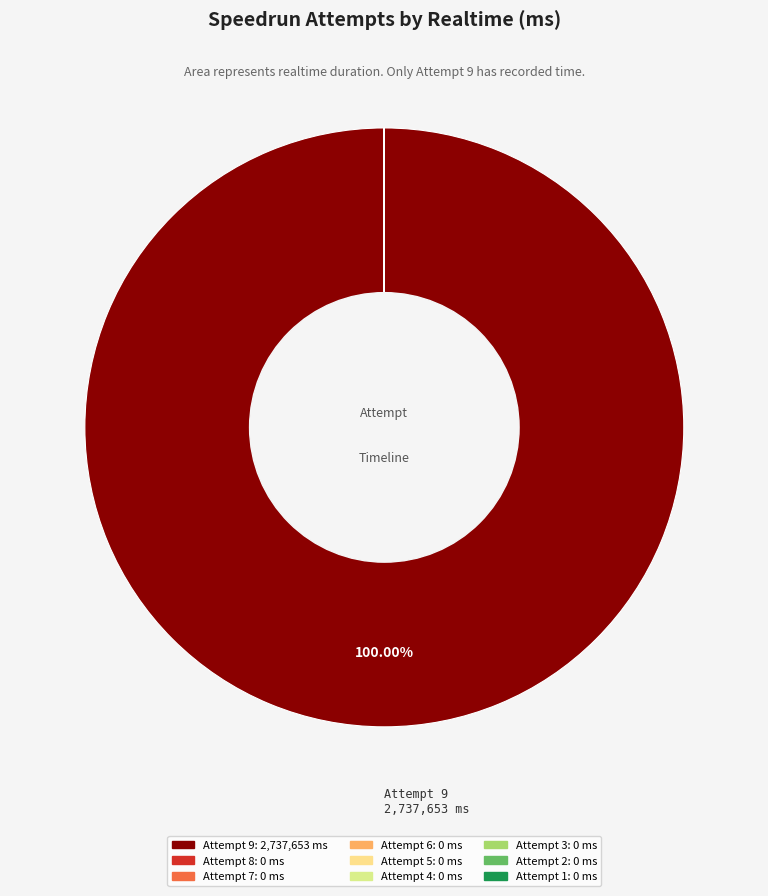

Is it true that Attempt 5 is 8% of the pie?

False